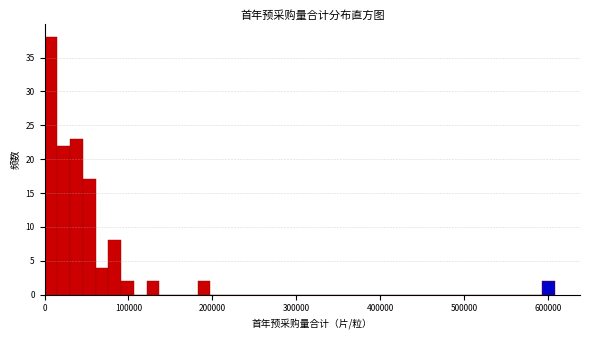

Around what value on the x-axis is the tallest bar? Give the approximate position of its centre, as read against the axis.

10000